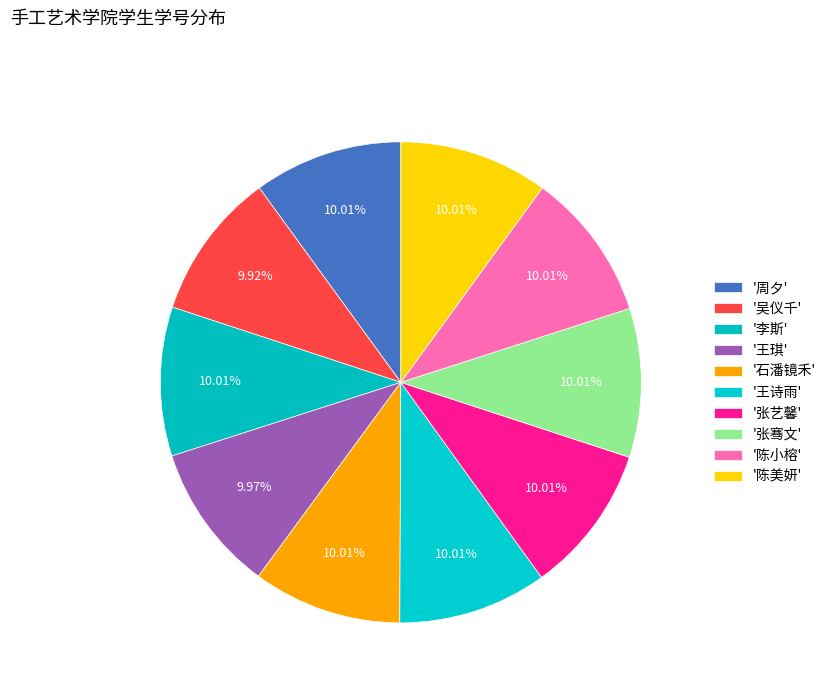

How many slices are in this pie chart?

10